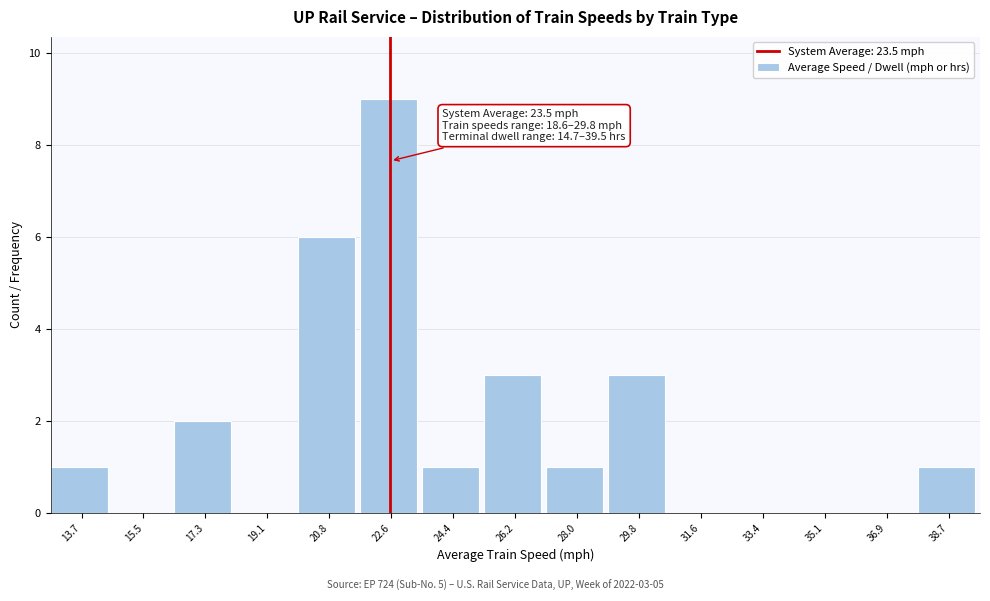

Reading right to left, list all the values displayed in this chart.

38.7=1	36.9=0	35.1=0	33.4=0	31.6=0	29.8=3	28.0=1	26.2=3	24.4=1	22.6=9	20.8=6	19.1=0	17.3=2	15.5=0	13.7=1